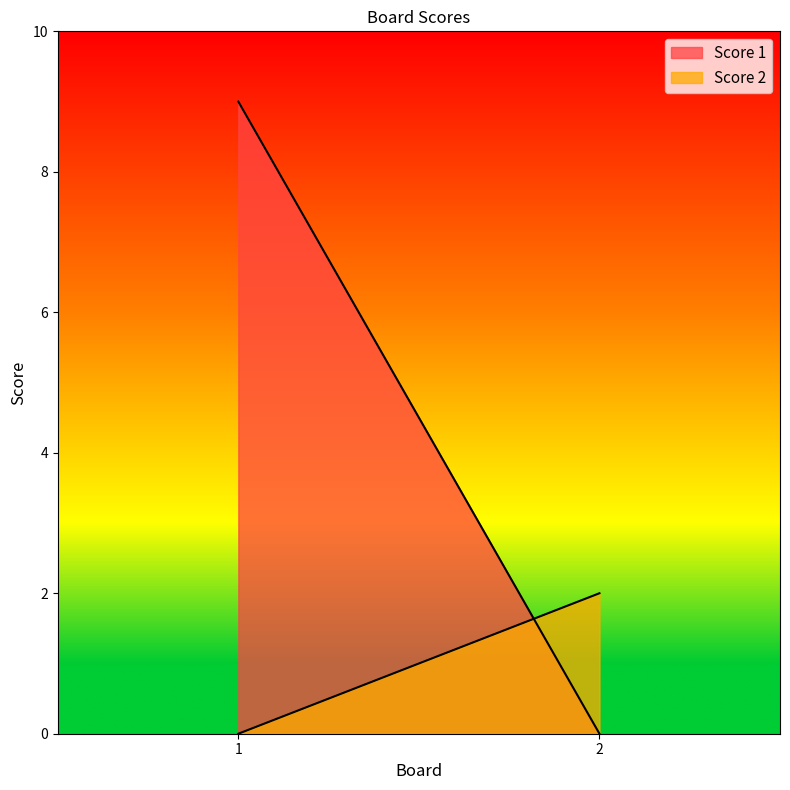

Reading left to right, transcribe all the data shown in this chart.

Score 1: 9	0
Score 2: 0	2